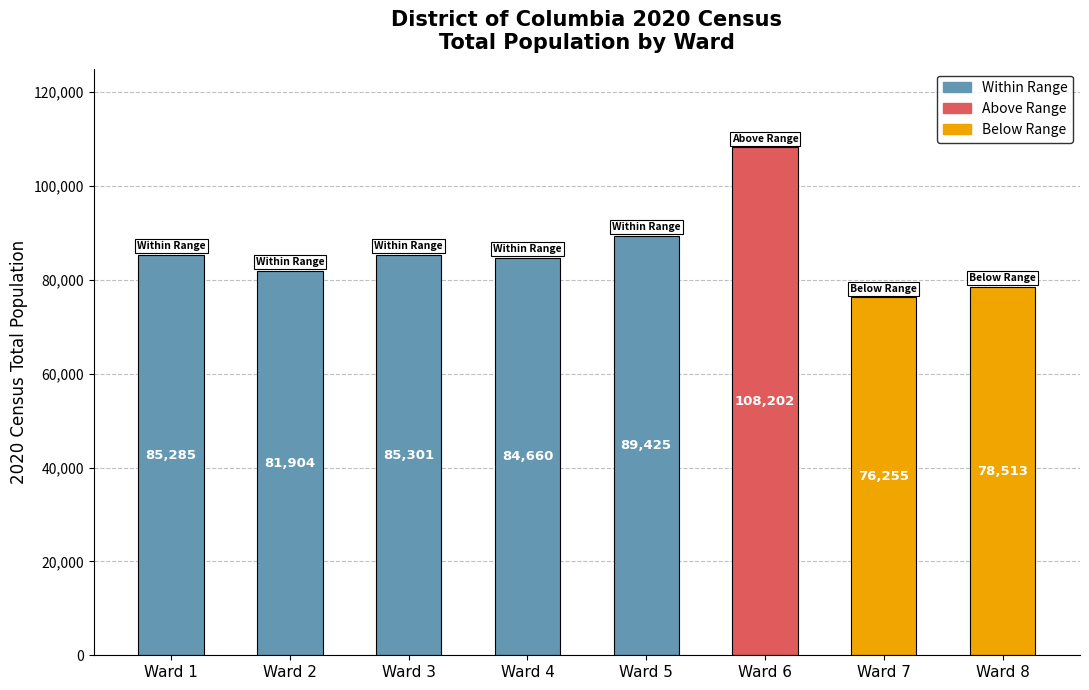

At which label is the value closest to 92228?

Ward 5